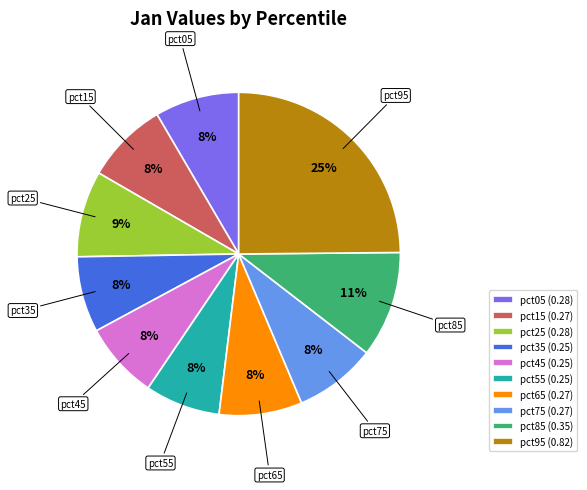

Which category has the biggest portion of the pie?

pct95